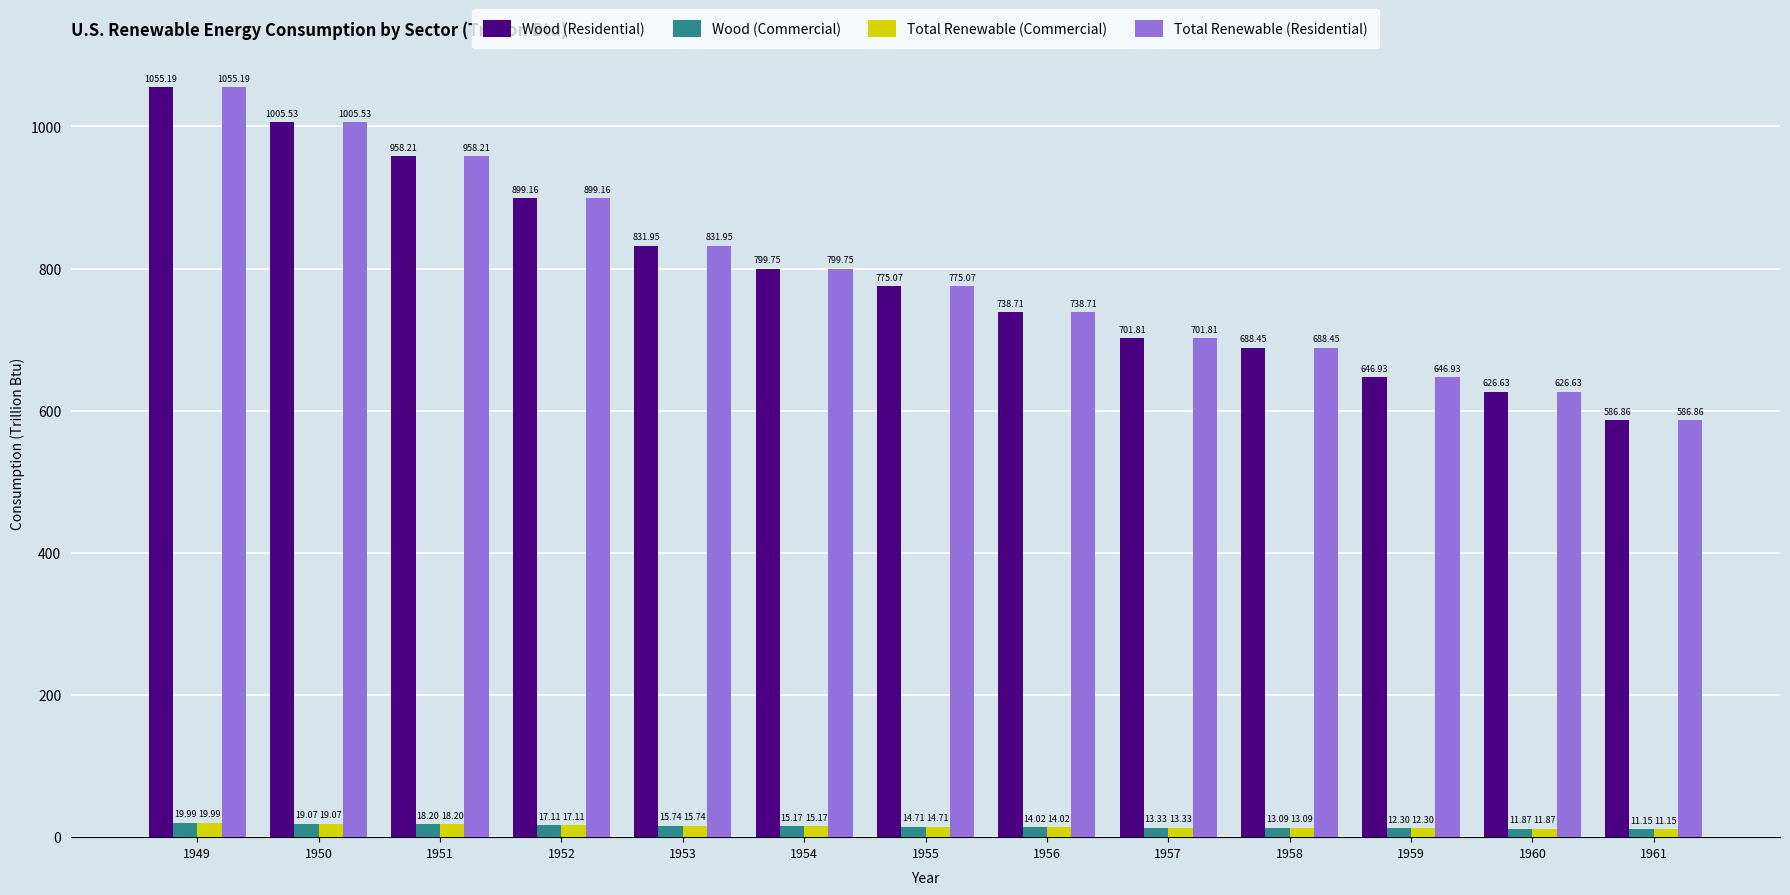

How many values in the Wood (Commercial) series exceed 14?

8